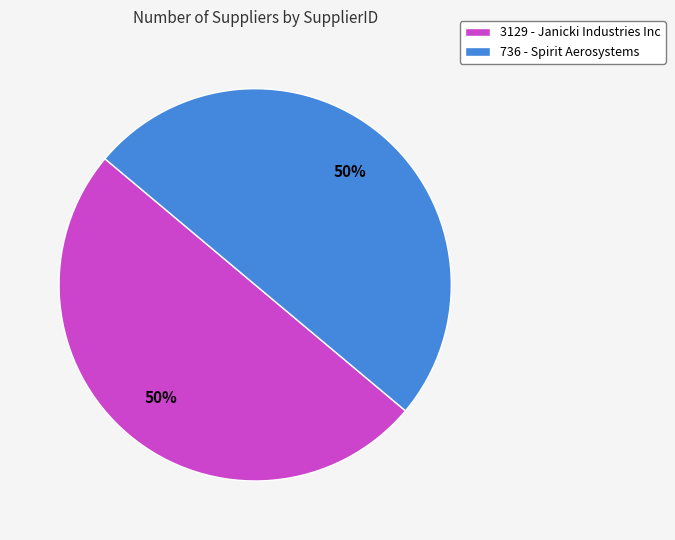

To the nearest percent, what is the combined percentage of 3129 - Janicki Industries Inc and 736 - Spirit Aerosystems?

100%